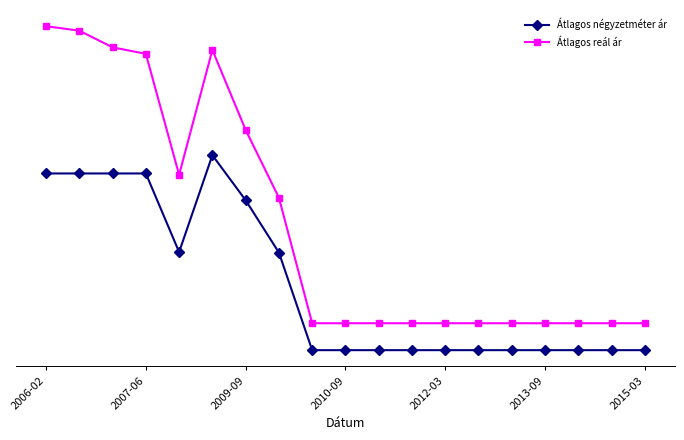

What are all the series names shown in the legend?

Átlagos négyzetméter ár, Átlagos reál ár